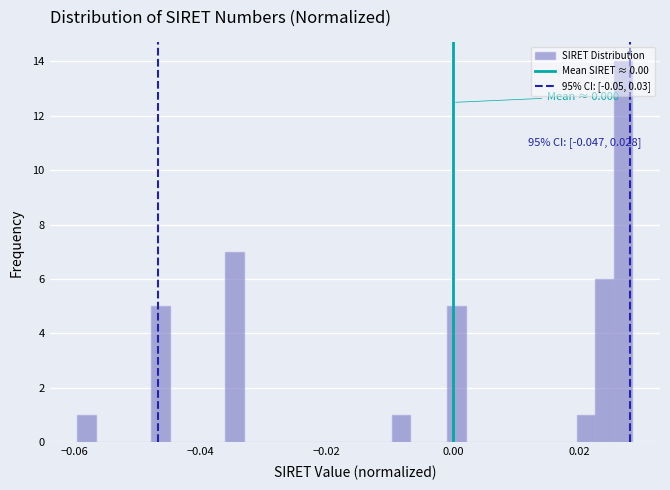

Around what value on the x-axis is the tallest bar? Give the approximate position of its centre, as read against the axis.

0.028